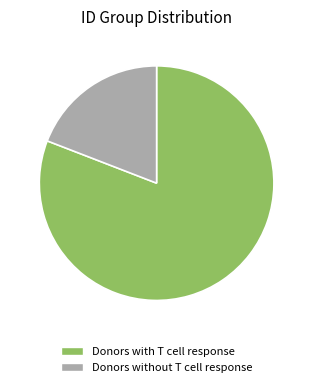

Combined, do Donors without T cell response and Donors with T cell response account for over 50%?

Yes